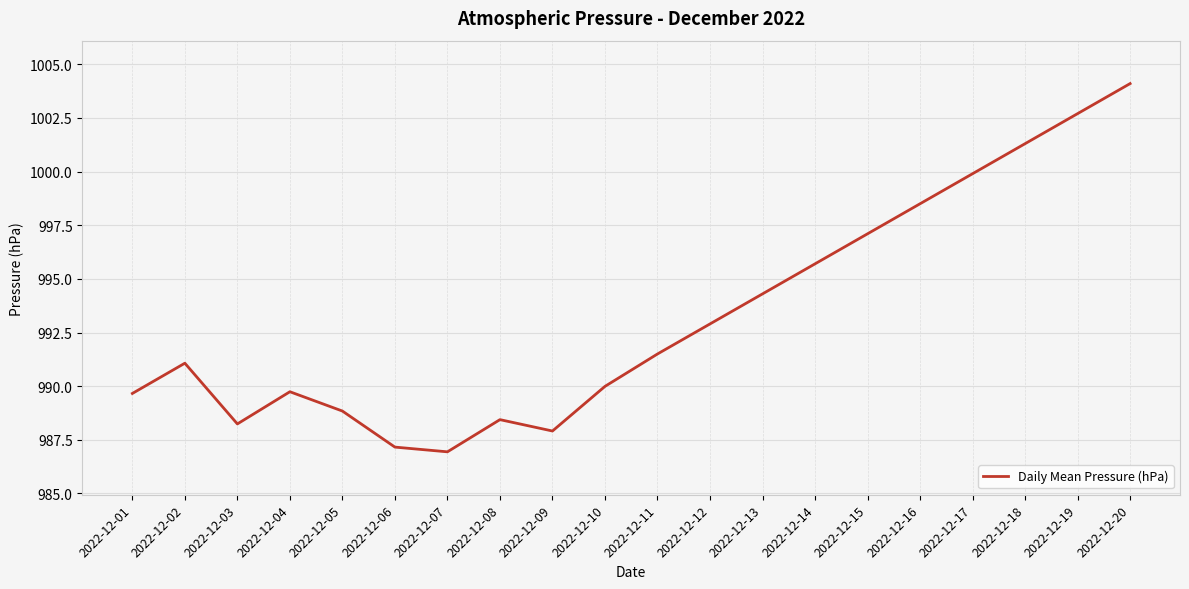

At which category does the data reach its first local peak?

2022-12-02